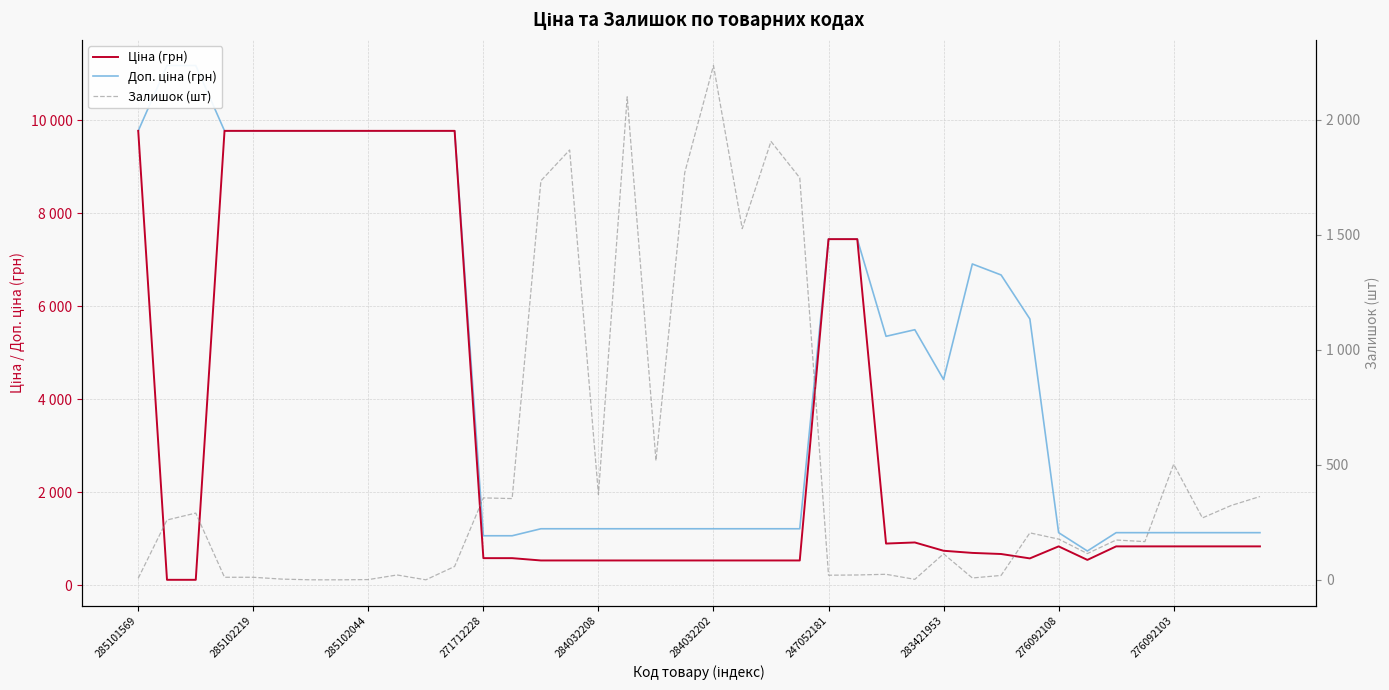

True or false: Ціна (грн) and Доп. ціна (грн) cross at least once.

False